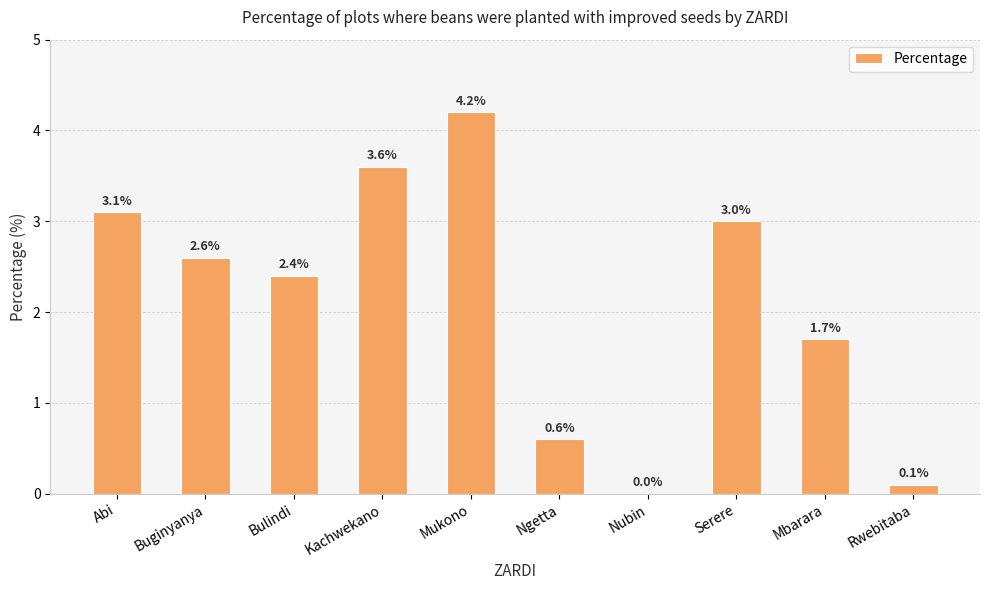

True or false: the data shows 0.8 at Mbarara.

False